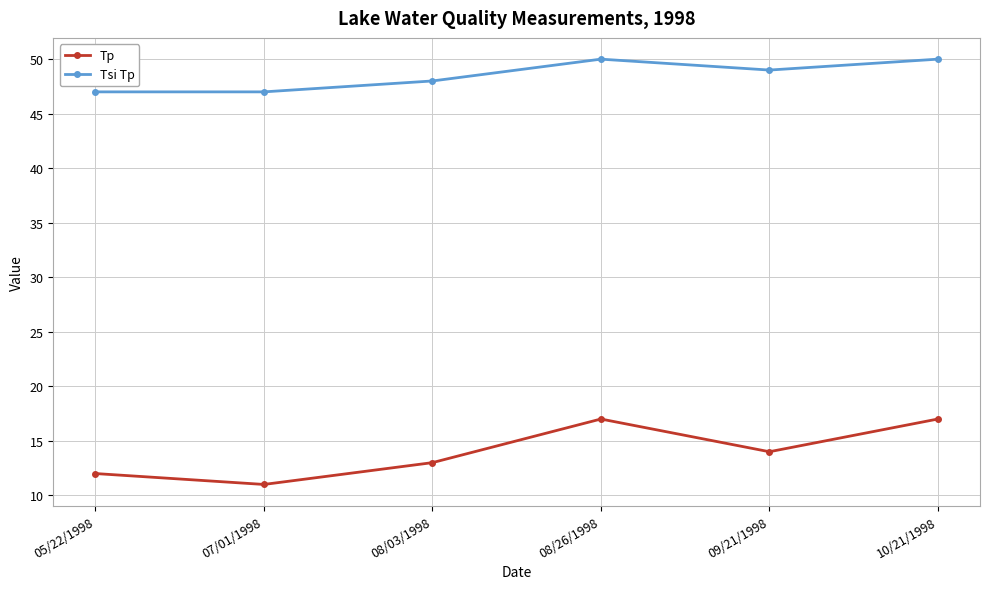

True or false: Tsi Tp has a value of 50 at 10/21/1998.

True